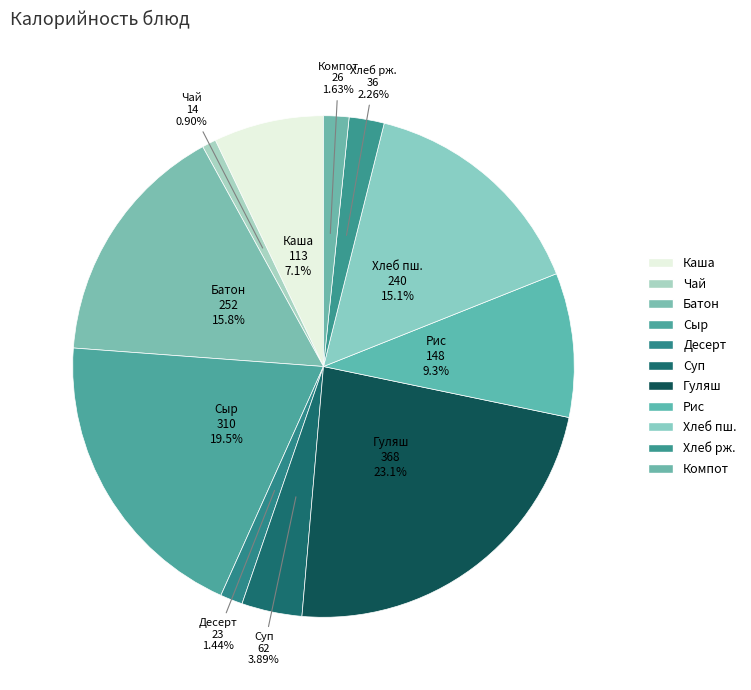

How many segments does this pie chart have?

11